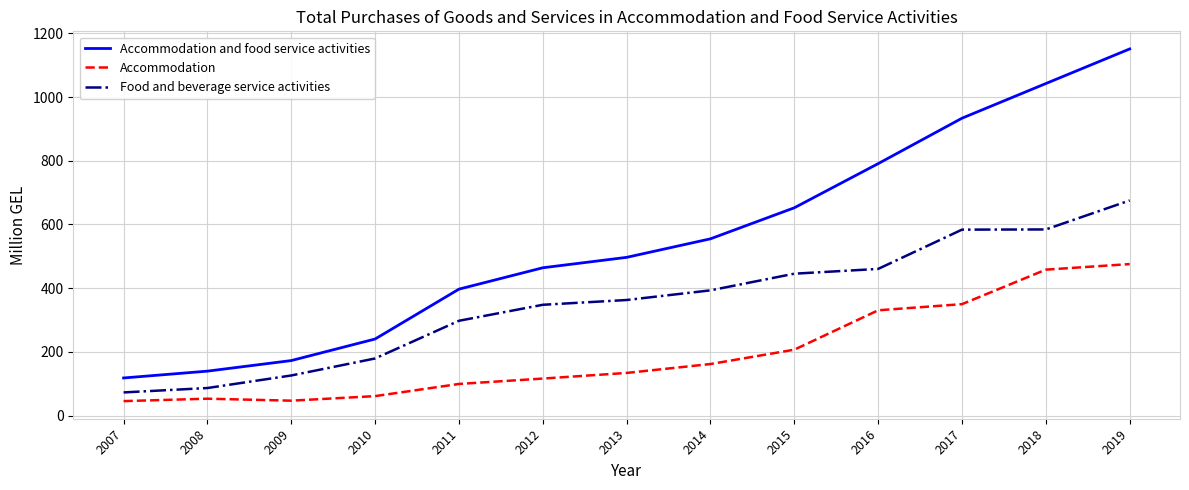

What is the spread (max minus min) of values at 2011?

297.6